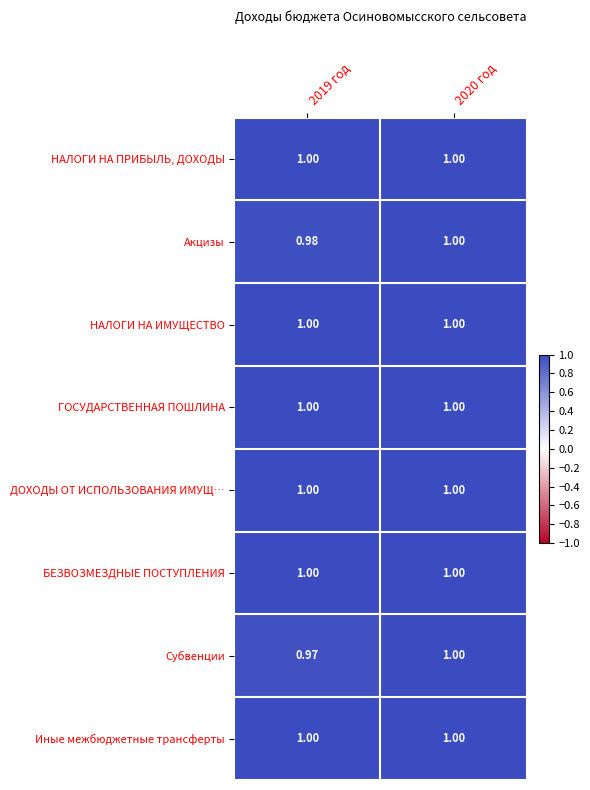

What is the total value across all series at 2020 год?

8.0